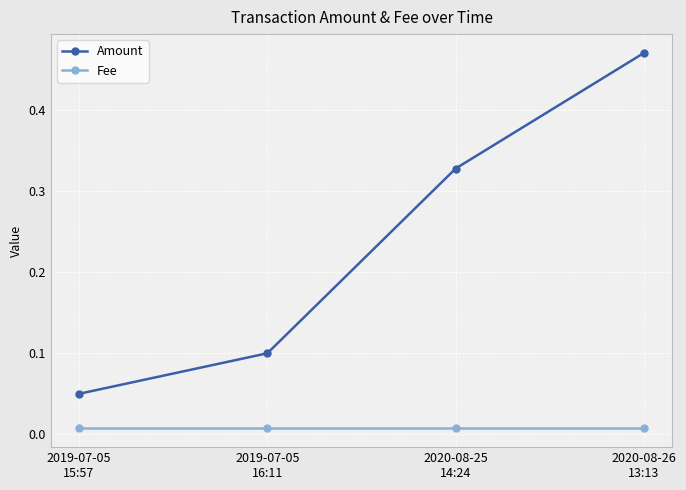

Is this an area chart (filled region under the line)?

No